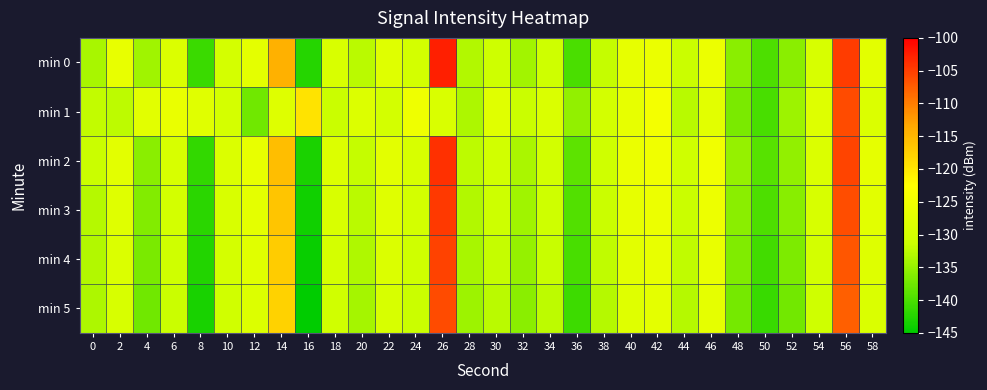

Reading left to right, what are all the values shown in this chart?

min 0: 0=-133.8	2=-126.4	4=-134.4	6=-128.8	8=-141.0	10=-129.9	12=-127.2	14=-114.3	16=-142.4	18=-129.3	20=-132.5	22=-128.0	24=-130.1	26=-102.5	28=-133.1	30=-131.1	32=-134.2	34=-131.0	36=-140.0	38=-131.9	40=-126.6	42=-125.9	44=-131.5	46=-125.7	48=-135.8	50=-139.8	52=-135.9	54=-129.5	56=-104.8	58=-127.4
min 1: 0=-132.1	2=-132.4	4=-127.5	6=-126.2	8=-127.9	10=-130.0	12=-137.5	14=-128.2	16=-119.7	18=-131.6	20=-128.5	22=-130.2	24=-125.3	26=-129.1	28=-133.4	30=-127.8	32=-131.6	34=-128.9	36=-135.2	38=-130.1	40=-126.7	42=-124.3	44=-132.8	46=-127.5	48=-136.9	50=-140.2	52=-134.6	54=-128.3	56=-106.1	58=-128.7
min 2: 0=-131.5	2=-127.3	4=-135.8	6=-129.4	8=-141.6	10=-128.7	12=-126.4	14=-115.8	16=-143.2	18=-128.6	20=-131.9	22=-127.4	24=-129.5	26=-103.9	28=-132.4	30=-130.5	32=-133.6	34=-130.4	36=-138.7	38=-130.9	40=-125.9	42=-125.1	44=-130.8	46=-124.9	48=-135.1	50=-139.1	52=-135.2	54=-128.8	56=-105.6	58=-126.8
min 3: 0=-132.9	2=-128.1	4=-136.3	6=-130.1	8=-142.1	10=-129.3	12=-127.1	14=-116.5	16=-143.8	18=-129.2	20=-132.6	22=-128.1	24=-130.2	26=-104.6	28=-133.1	30=-131.2	32=-134.3	34=-131.1	36=-139.4	38=-131.6	40=-126.6	42=-125.8	44=-131.5	46=-125.6	48=-135.8	50=-139.8	52=-135.9	54=-129.5	56=-106.3	58=-127.5
min 4: 0=-133.2	2=-128.8	4=-136.9	6=-130.8	8=-142.7	10=-130.0	12=-127.8	14=-117.2	16=-144.4	18=-129.9	20=-133.3	22=-128.8	24=-130.9	26=-105.3	28=-133.8	30=-131.9	32=-135.0	34=-131.8	36=-140.1	38=-132.3	40=-127.3	42=-126.5	44=-132.2	46=-126.3	48=-136.5	50=-140.5	52=-136.6	54=-130.2	56=-107.0	58=-128.2
min 5: 0=-133.5	2=-129.5	4=-137.5	6=-131.5	8=-143.3	10=-130.7	12=-128.5	14=-117.9	16=-145.0	18=-130.6	20=-134.0	22=-129.5	24=-131.6	26=-106.0	28=-134.5	30=-132.6	32=-135.7	34=-132.5	36=-140.8	38=-133.0	40=-128.0	42=-127.2	44=-132.9	46=-127.0	48=-137.2	50=-141.2	52=-137.3	54=-130.9	56=-107.7	58=-128.9